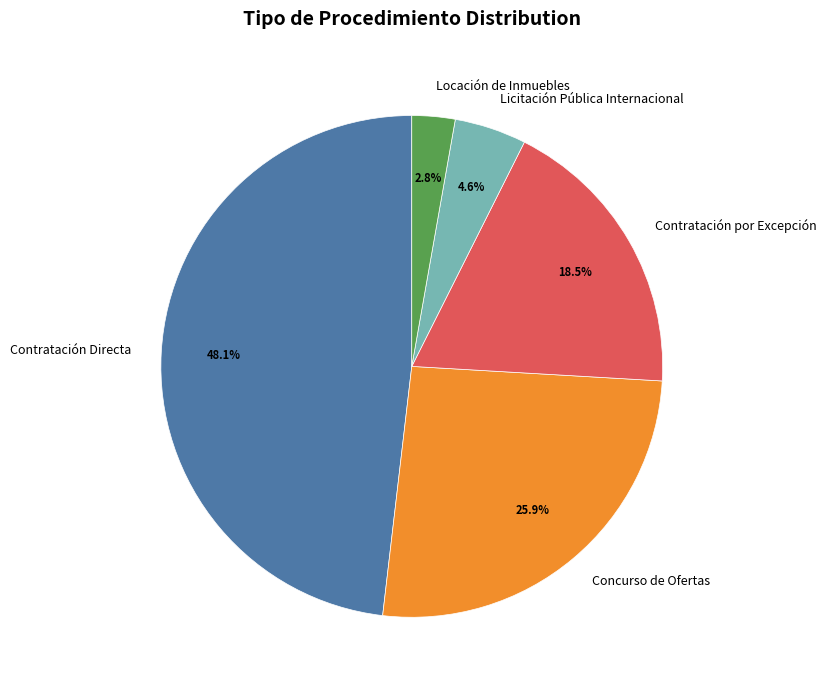

Which slice is the largest?

Contratación Directa